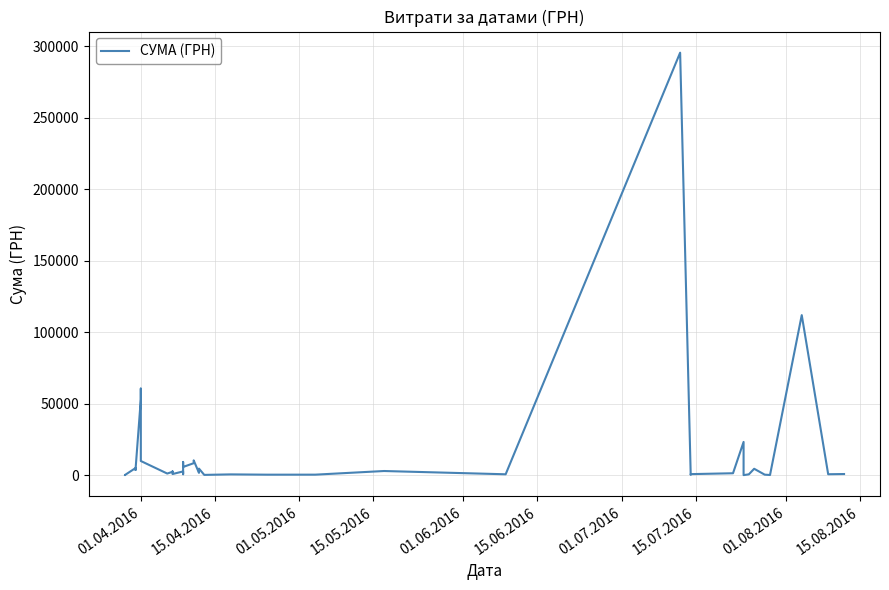

What is the sum of all values?

630977.9